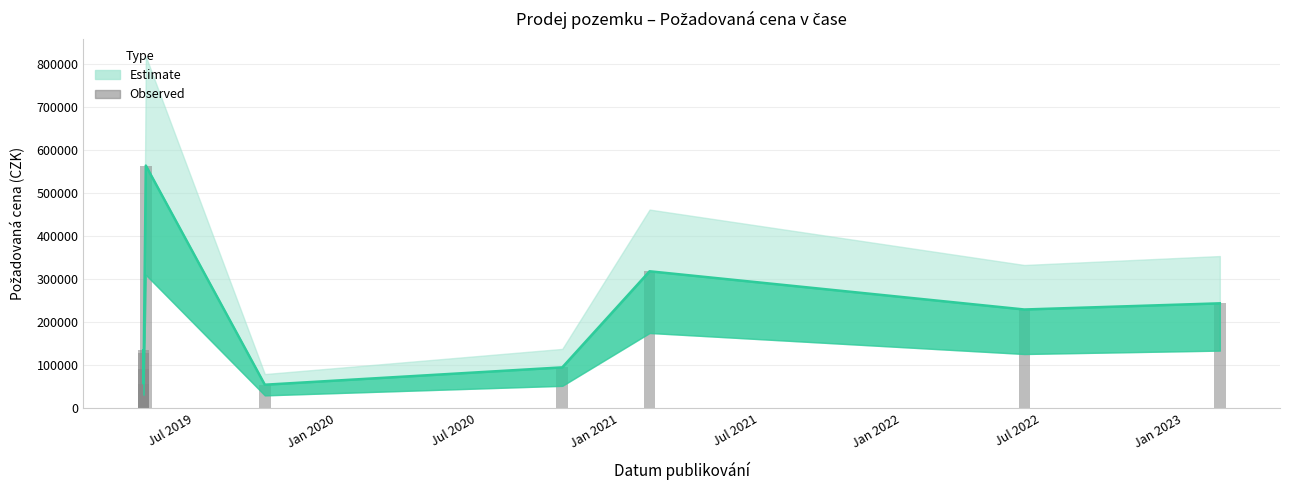

What is the value of the 7th bar from the left?

95310